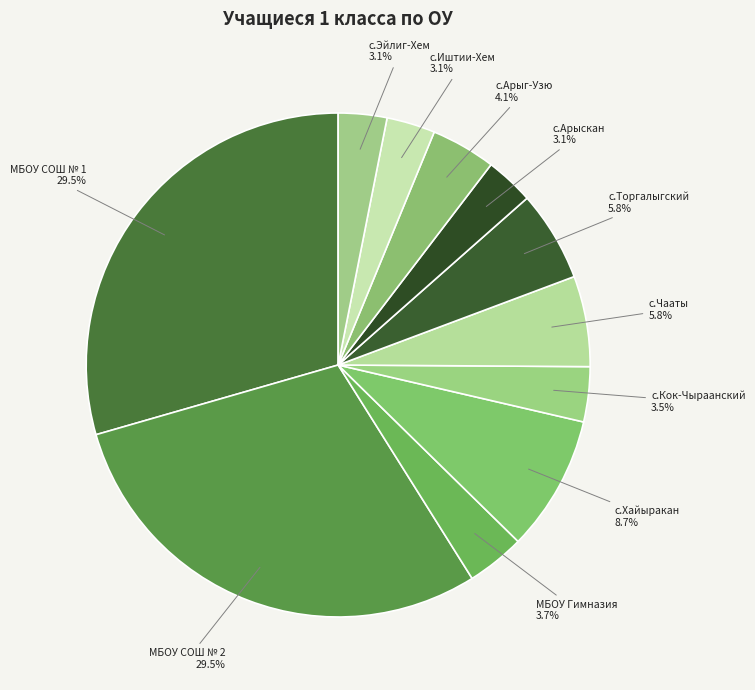

Rank the categories by value from lowest to highest.

с.Арыскан, с.Иштии-Хем, с.Эйлиг-Хем, с.Кок-Чыраанский, МБОУ Гимназия, с.Арыг-Узю, с.Чааты, с.Торгалыгский, с.Хайыракан, МБОУ СОШ № 1, МБОУ СОШ № 2